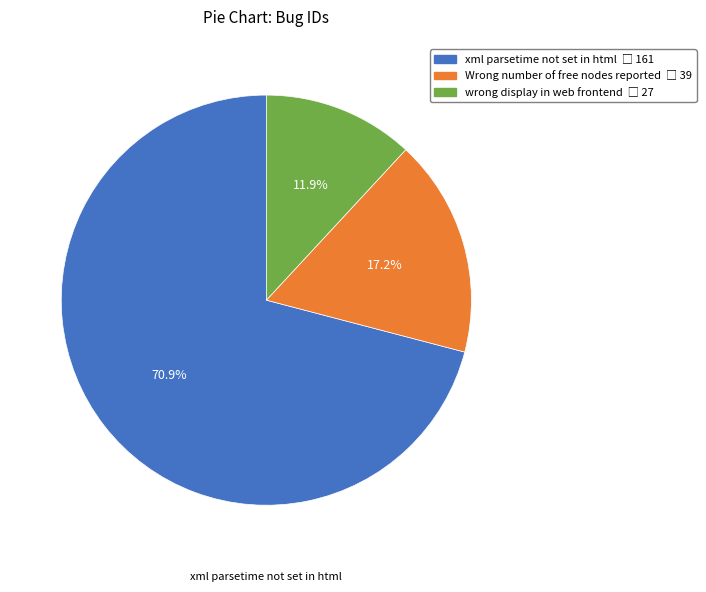

What percentage is NOT represented by wrong display in web frontend?

88.1%